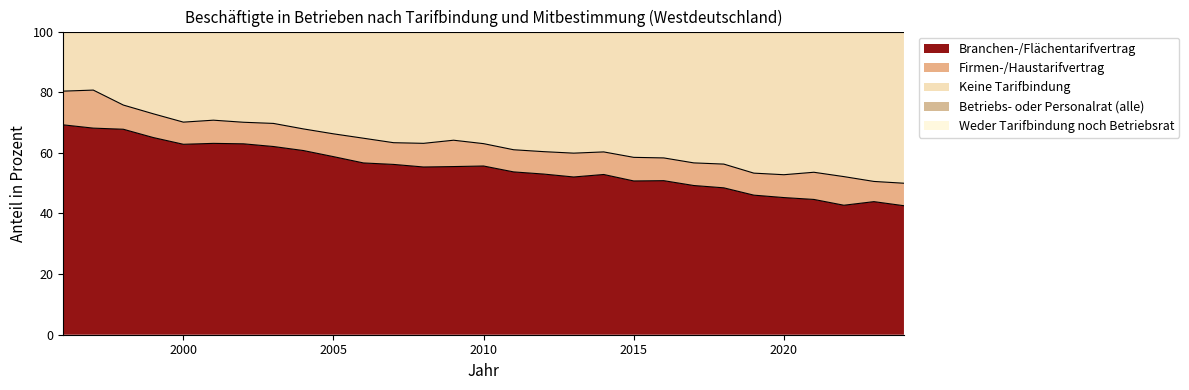

Which category has the highest value in the Branchen-/Flächentarifvertrag series?

1996